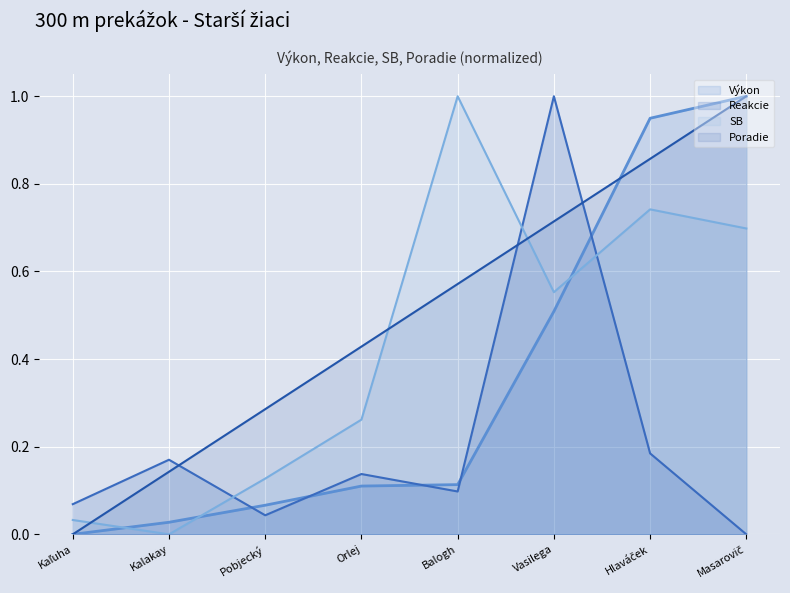

List the series in order of their peak value, lowest first.

Poradie, Výkon, Reakcie, SB